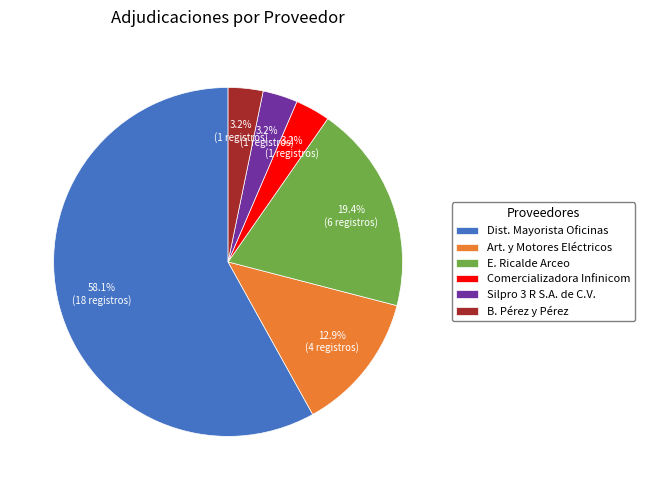

What portion of the pie excludes Comercializadora Infinicom?

96.8%